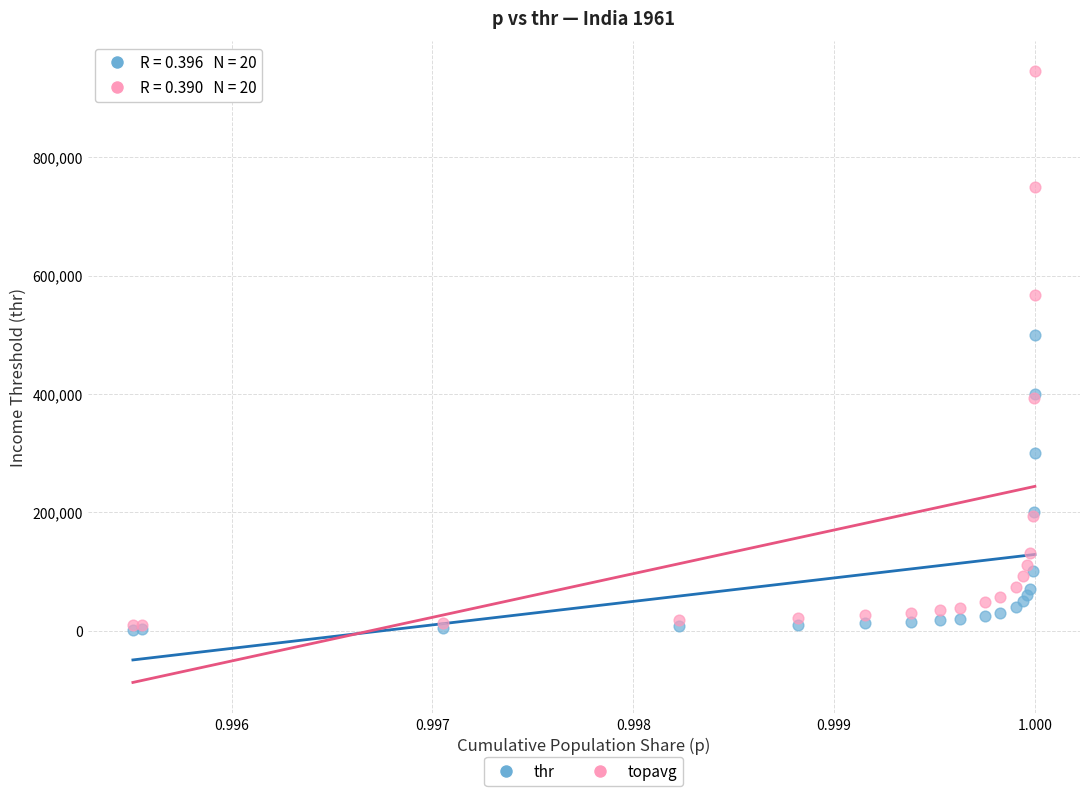

Across all series, what Y value is closest to 472928?

500000.0